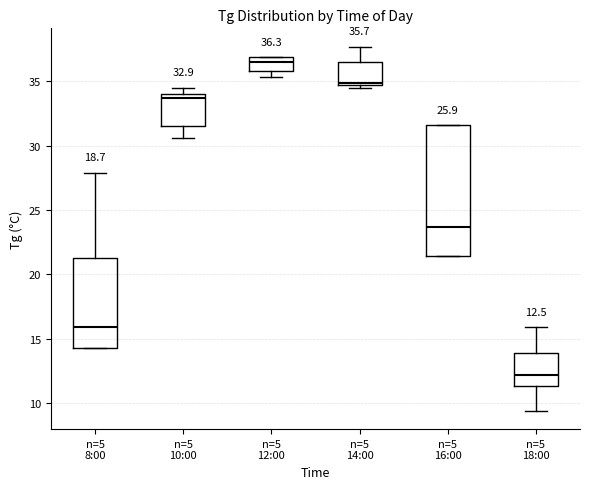

Which box is the tallest, from its lower edge to its upper edge?

n=5 16:00